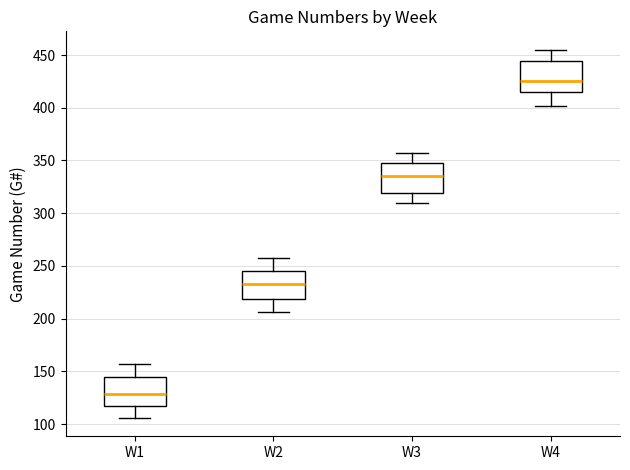

Reading left to right, read every box against the y-axis: the position of its median line, the range the box covers, and the ends of its whiskers. The values are not printed on the chart, so give them approximately, as read against the axis.

W1: median 130, box 120 to 145, whiskers 105 to 155
W2: median 235, box 220 to 245, whiskers 205 to 260
W3: median 335, box 320 to 350, whiskers 310 to 355
W4: median 425, box 415 to 445, whiskers 400 to 455